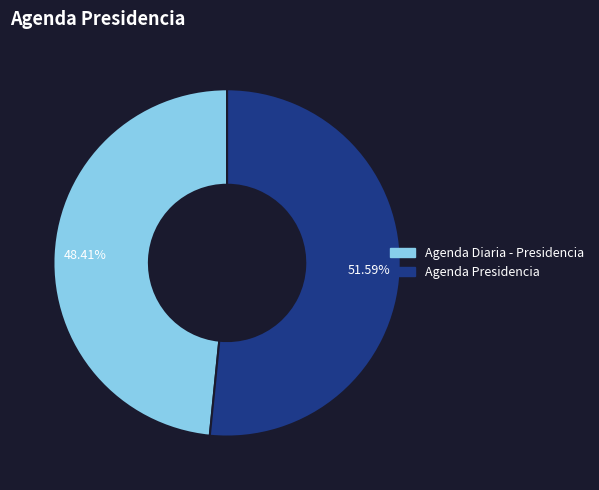

Which has a higher value, Agenda Diaria - Presidencia or Agenda Presidencia?

Agenda Presidencia